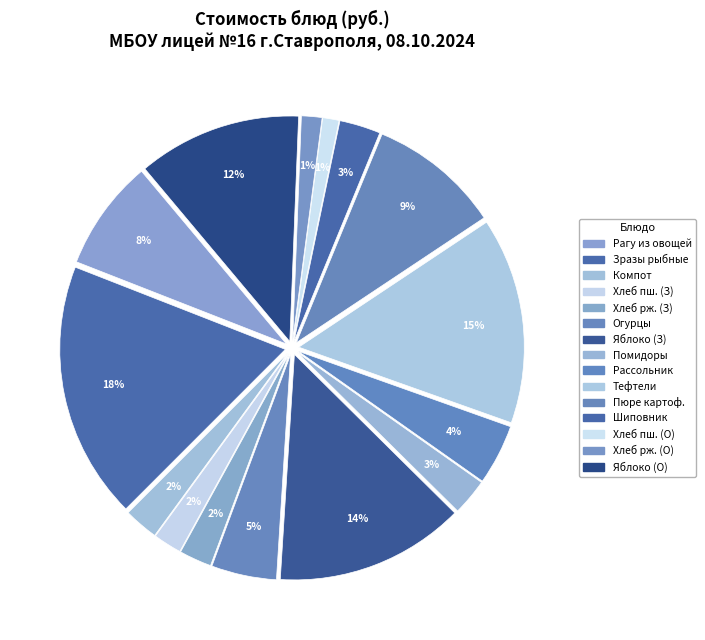

Count the number of slices in the pie.

15